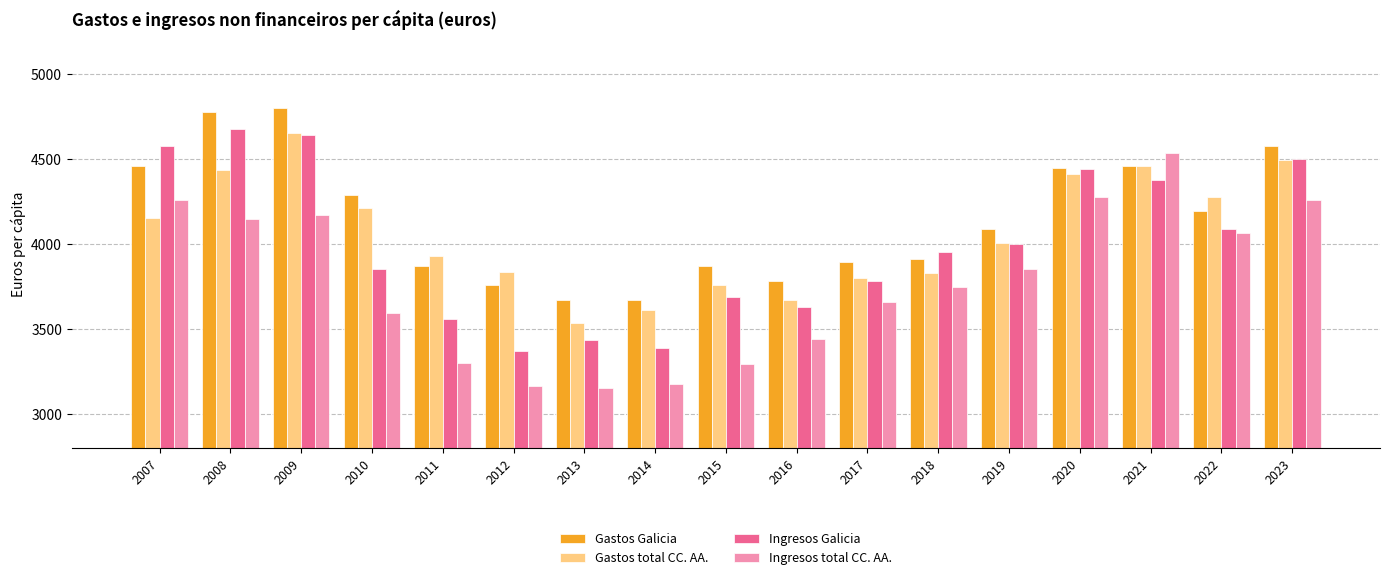

At which label does Ingresos Galicia first exceed 3954?

2007